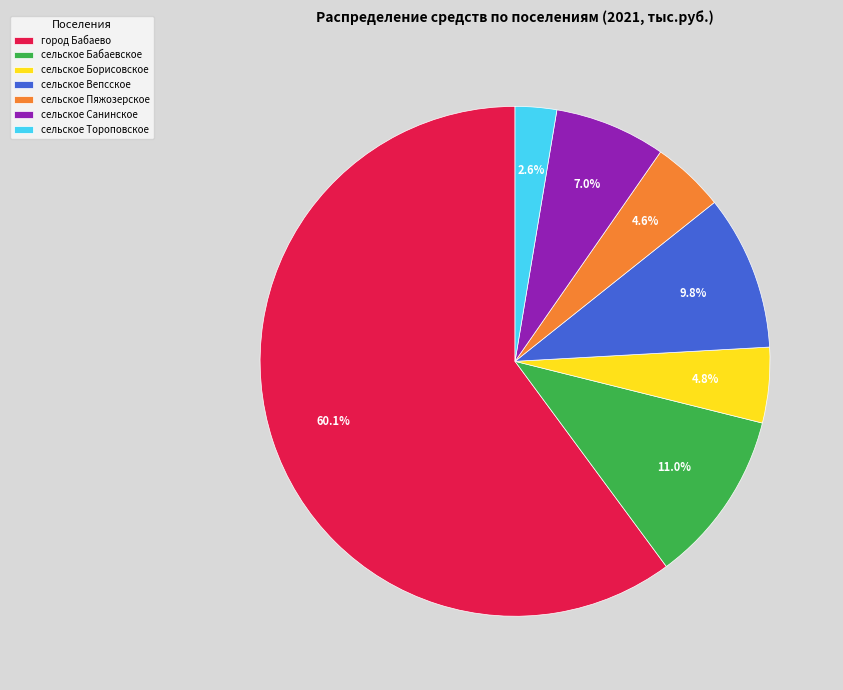

Does any single category account for the majority?

Yes